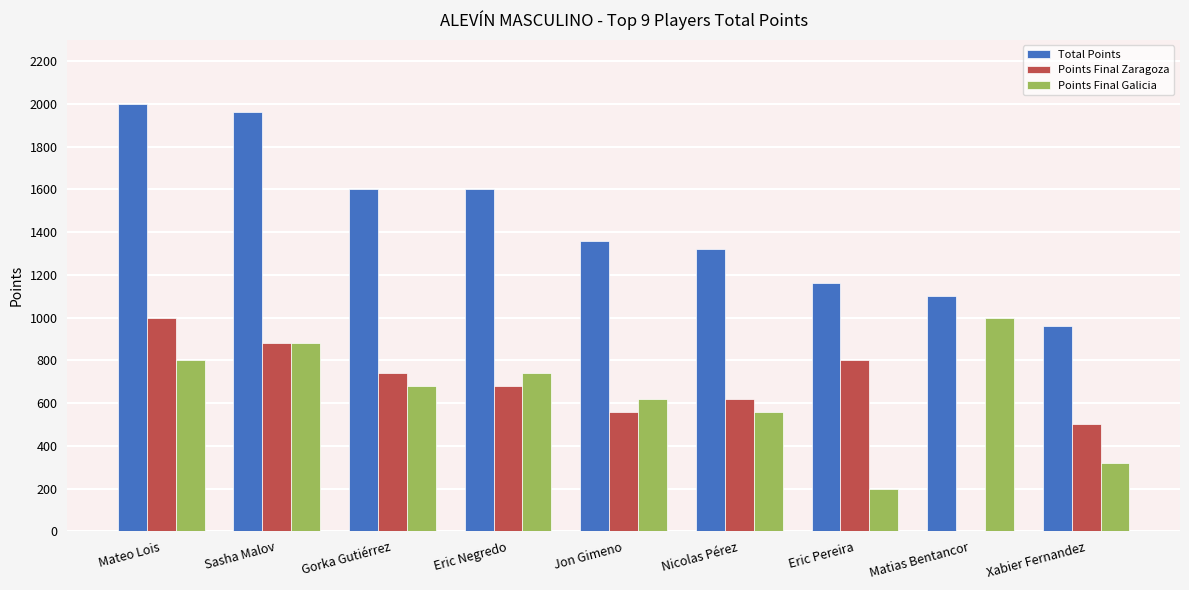

What is the sum of the Points Final Galicia values at Jon Gimeno and Eric Negredo?

1360